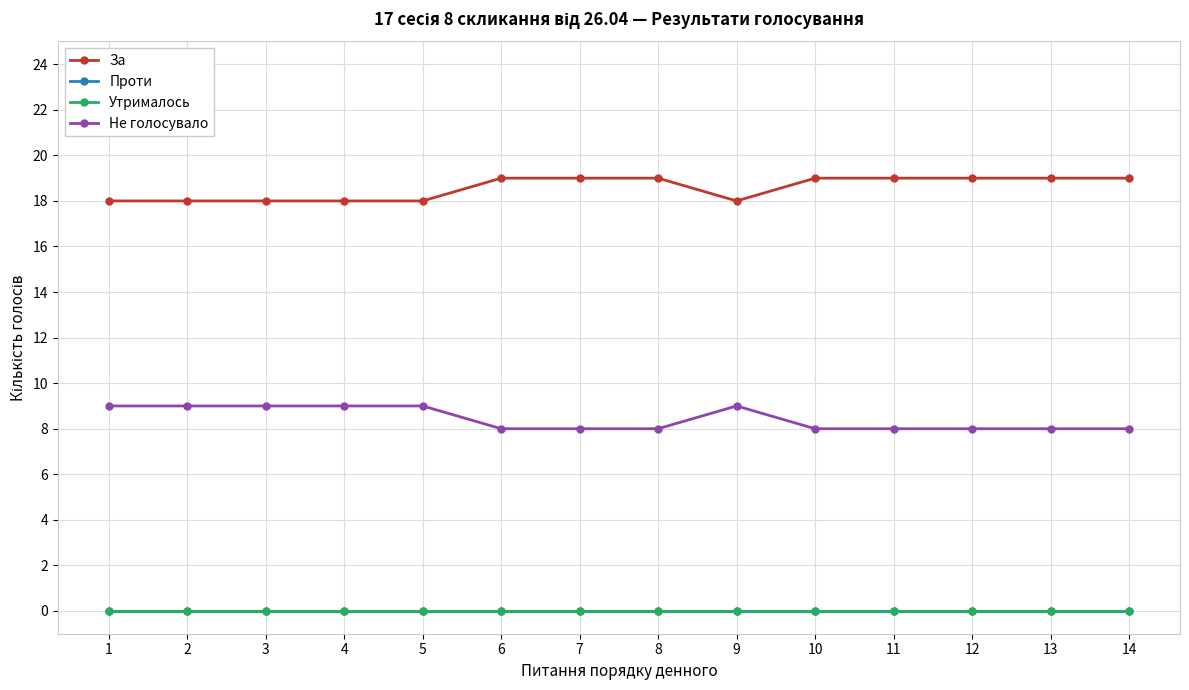

True or false: За and Утрималось intersect in this chart.

False